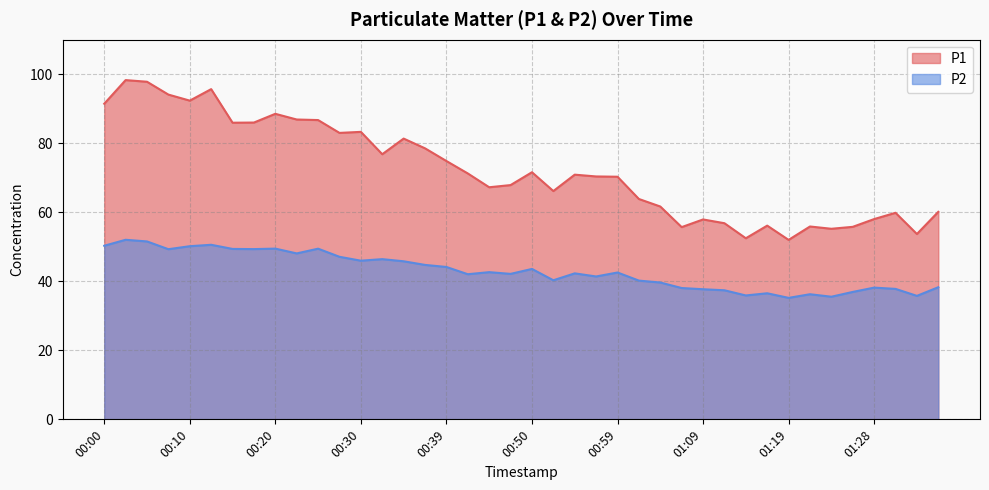

What is the difference between the P2 values at 00:59 and 01:31?

4.8